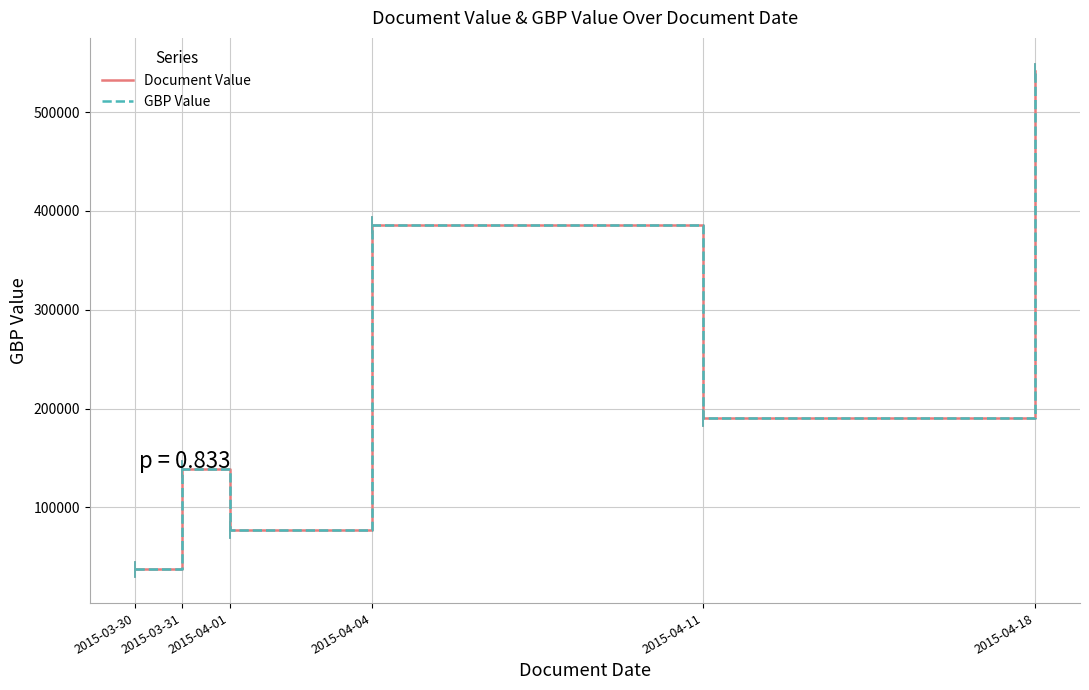

Reading left to right, extract all data points from this chart.

Document Value: 37138.4	138906.8	77194.7	385931.4	190500.0	541102.0
GBP Value: 37138.4	138906.8	77194.7	385931.4	190500.0	541102.0